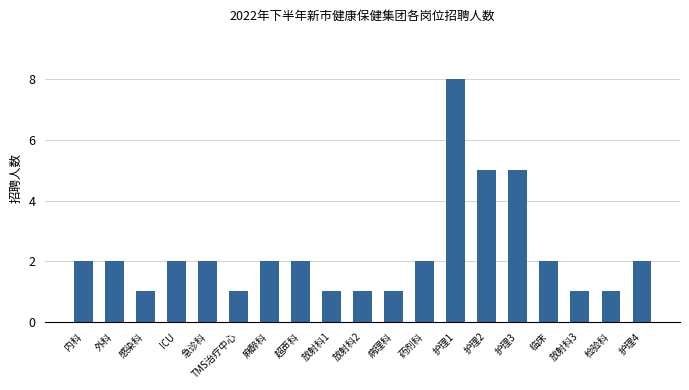

At which category does the chart reach its peak across all series?

护理1